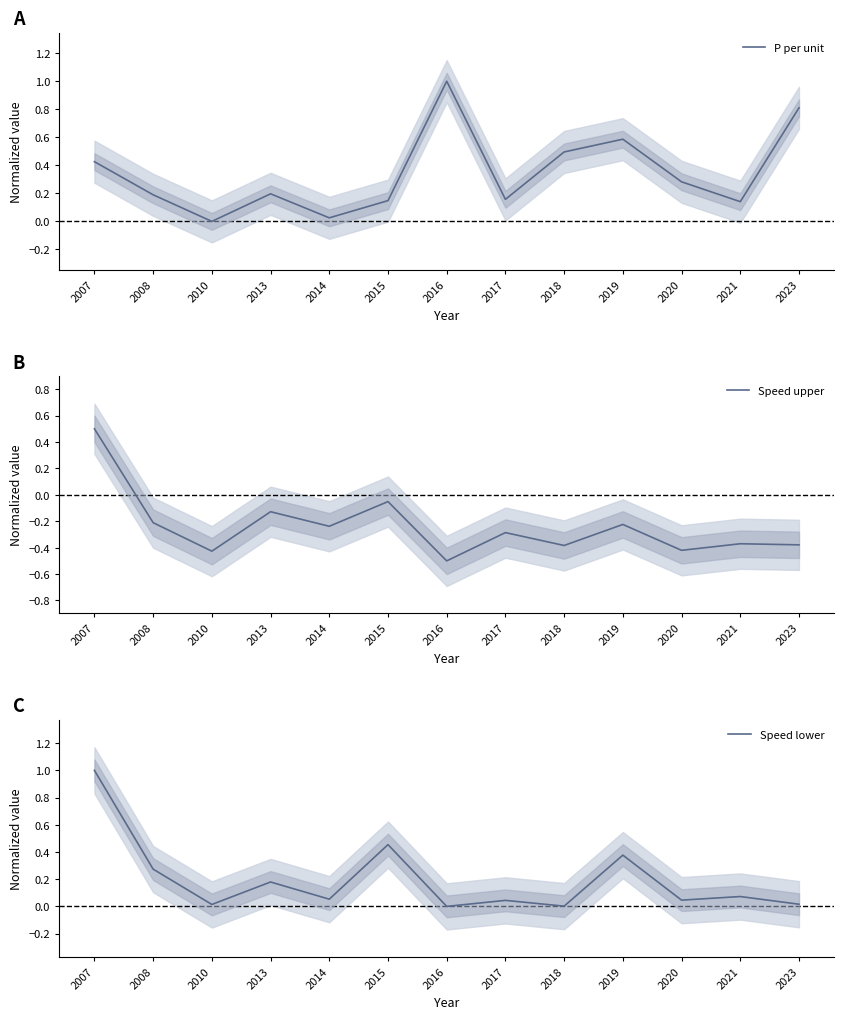

Does the chart have visible grid lines?

No